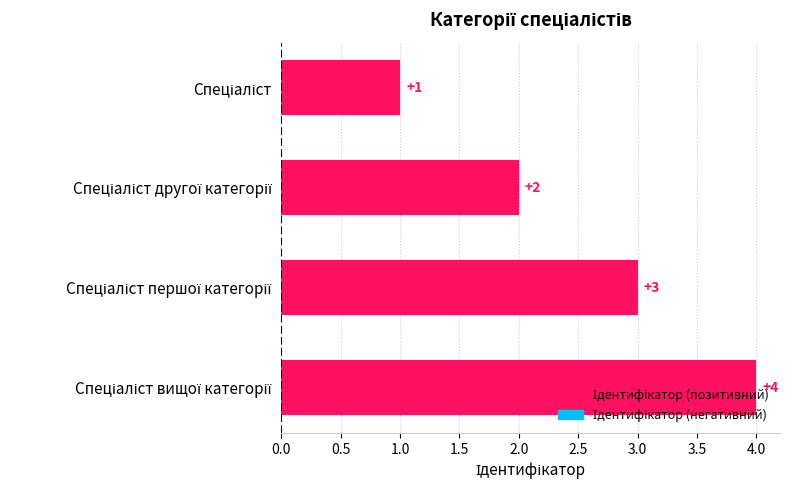

How many values are between 2 and 4?

3